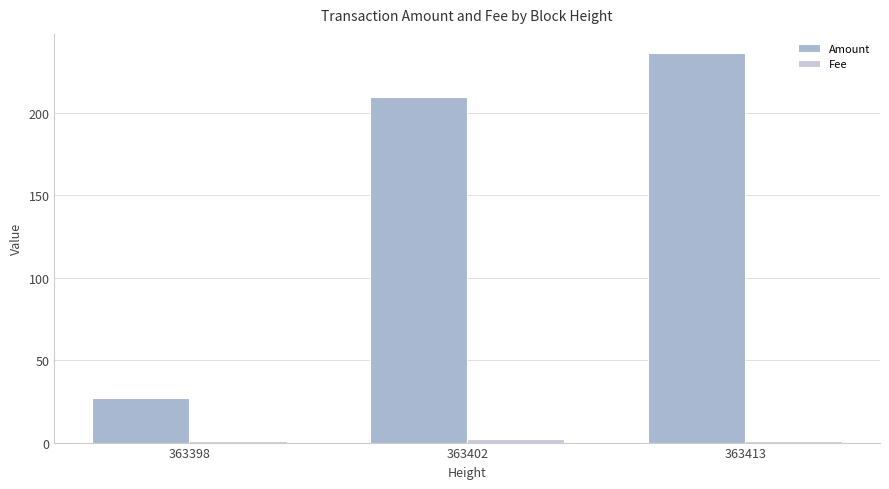

At which category does the chart reach its peak across all series?

363413